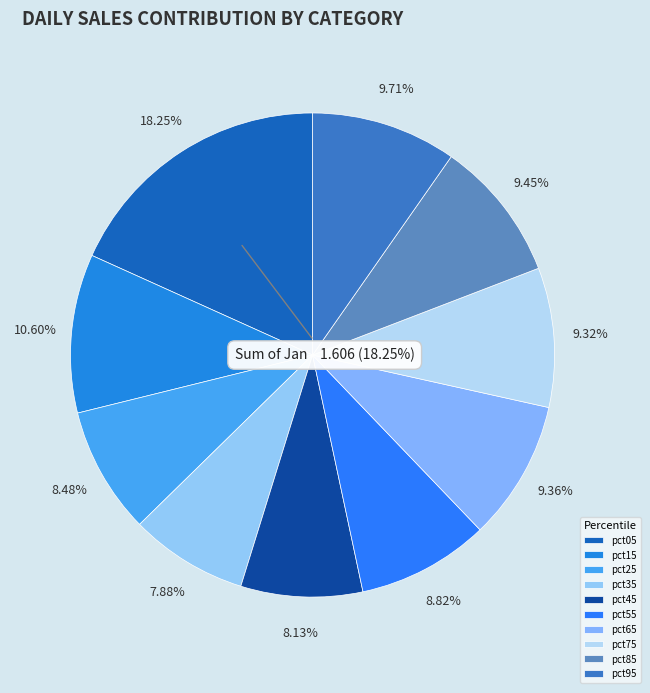

Is there a majority slice in this chart?

No